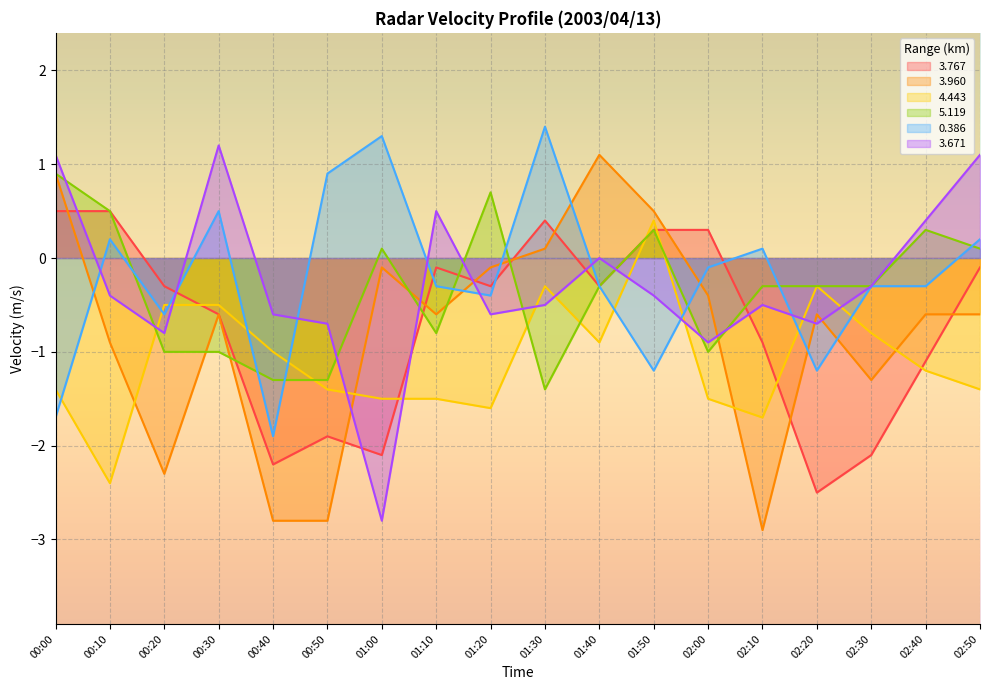

Reading right to left, extract all data points from this chart.

3.767: 02:50=-0.1	02:40=-1.1	02:30=-2.1	02:20=-2.5	02:10=-0.9	02:00=0.3	01:50=0.3	01:40=-0.3	01:30=0.4	01:20=-0.3	01:10=-0.1	01:00=-2.1	00:50=-1.9	00:40=-2.2	00:30=-0.6	00:20=-0.3	00:10=0.5	00:00=0.5
3.960: 02:50=-0.6	02:40=-0.6	02:30=-1.3	02:20=-0.6	02:10=-2.9	02:00=-0.4	01:50=0.5	01:40=1.1	01:30=0.1	01:20=-0.1	01:10=-0.6	01:00=-0.1	00:50=-2.8	00:40=-2.8	00:30=-0.6	00:20=-2.3	00:10=-0.9	00:00=0.9
4.443: 02:50=-1.4	02:40=-1.2	02:30=-0.8	02:20=-0.3	02:10=-1.7	02:00=-1.5	01:50=0.4	01:40=-0.9	01:30=-0.3	01:20=-1.6	01:10=-1.5	01:00=-1.5	00:50=-1.4	00:40=-1.0	00:30=-0.5	00:20=-0.5	00:10=-2.4	00:00=-1.4
5.119: 02:50=0.1	02:40=0.3	02:30=-0.3	02:20=-0.3	02:10=-0.3	02:00=-1.0	01:50=0.3	01:40=-0.3	01:30=-1.4	01:20=0.7	01:10=-0.8	01:00=0.1	00:50=-1.3	00:40=-1.3	00:30=-1.0	00:20=-1.0	00:10=0.5	00:00=0.9
0.386: 02:50=0.2	02:40=-0.3	02:30=-0.3	02:20=-1.2	02:10=0.1	02:00=-0.1	01:50=-1.2	01:40=-0.3	01:30=1.4	01:20=-0.4	01:10=-0.3	01:00=1.3	00:50=0.9	00:40=-1.9	00:30=0.5	00:20=-0.6	00:10=0.2	00:00=-1.7
3.671: 02:50=1.1	02:40=0.4	02:30=-0.3	02:20=-0.7	02:10=-0.5	02:00=-0.9	01:50=-0.4	01:40=0.0	01:30=-0.5	01:20=-0.6	01:10=0.5	01:00=-2.8	00:50=-0.7	00:40=-0.6	00:30=1.2	00:20=-0.8	00:10=-0.4	00:00=1.1